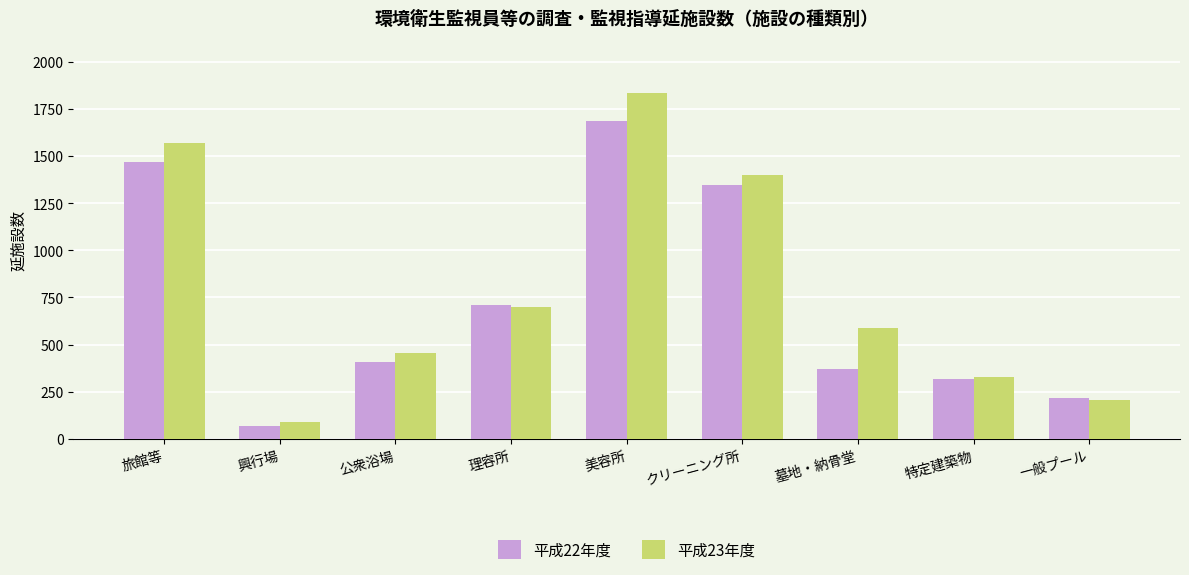

Which series has the widest spread of values?

平成23年度